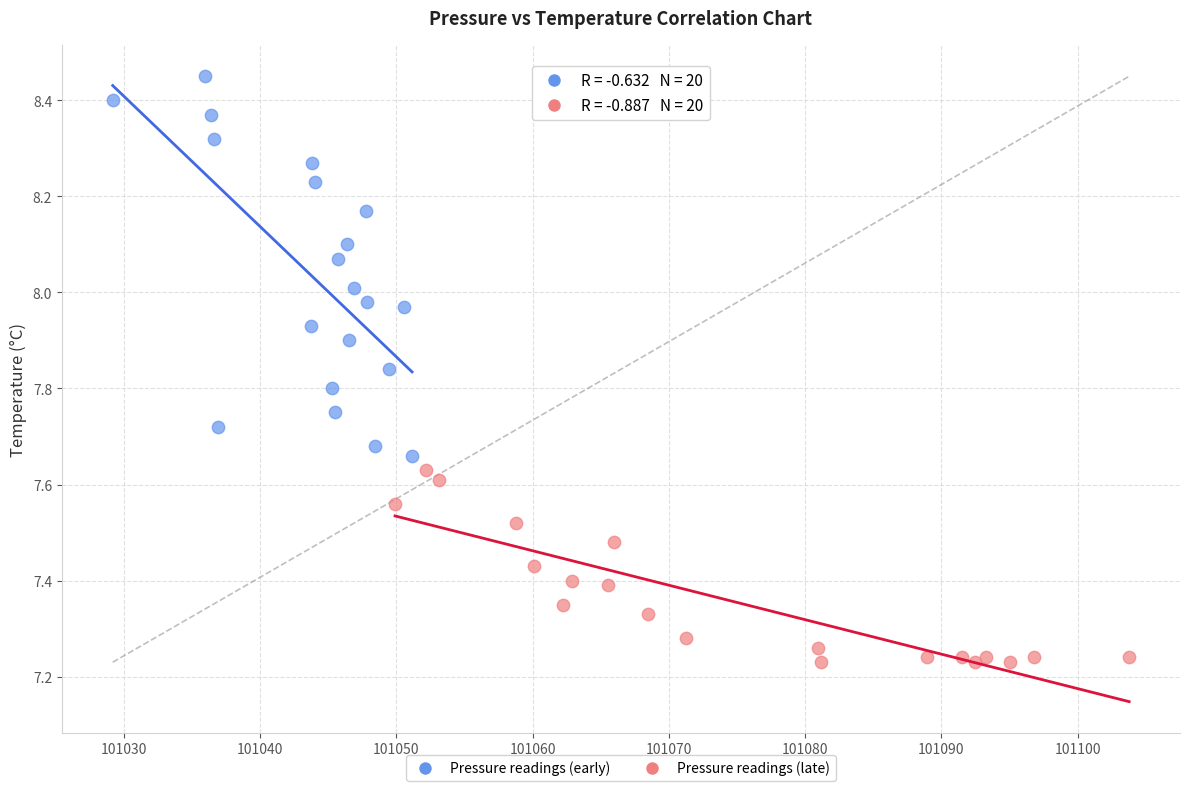

Which series contains the highest Y value?

Pressure readings (early)